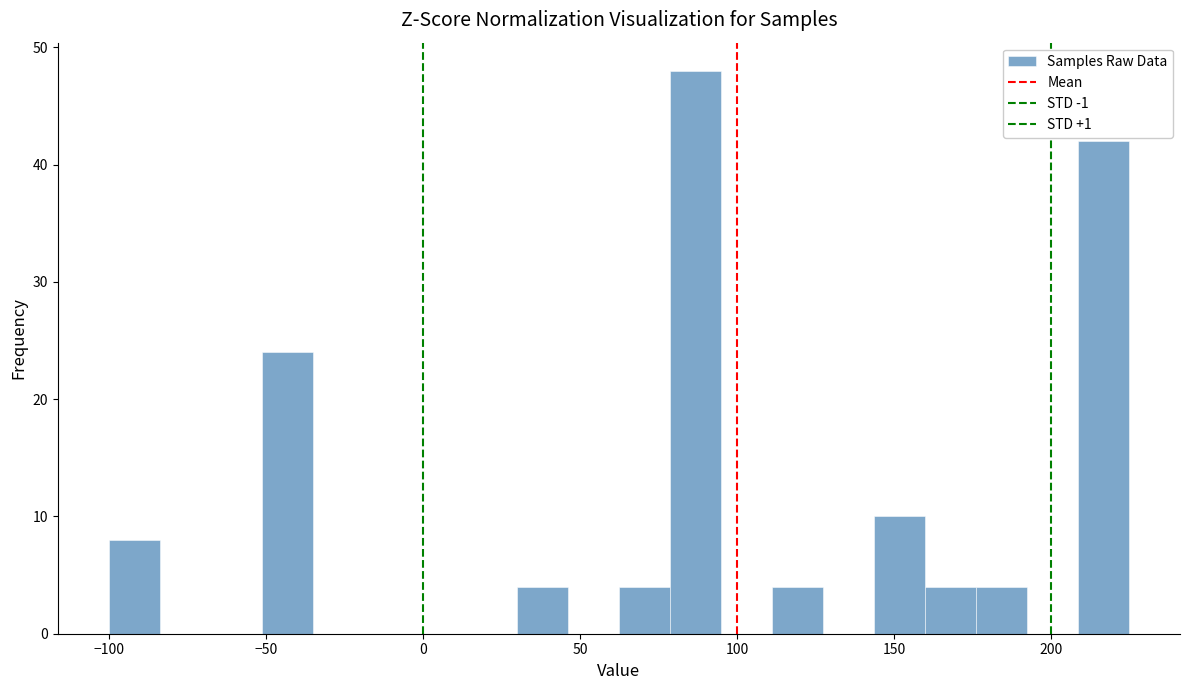

Read against the x-axis, roughly where is the centre of the tallest bar?

85